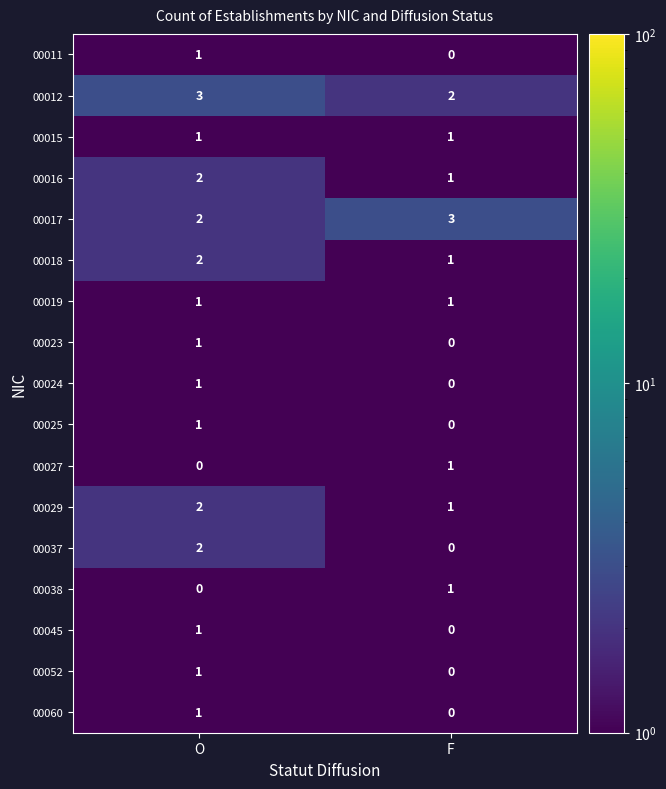

True or false: 00016 has a value of 1.2 at O.

False